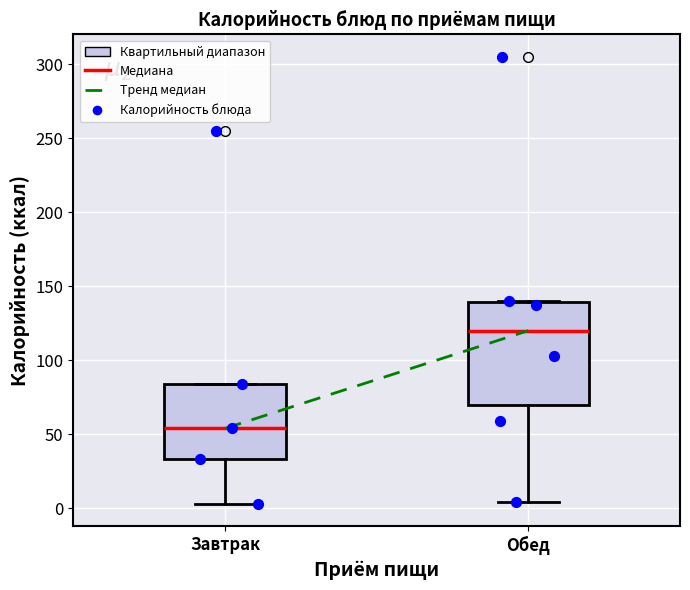

Which box has the highest median line?

Обед